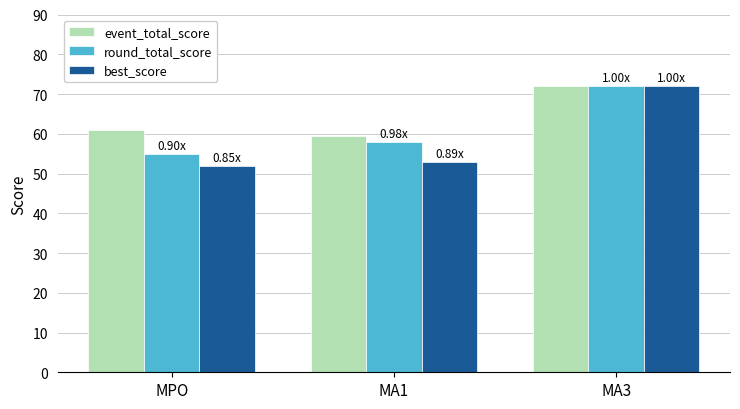

The value of event_total_score at MA1 is 59.4. True or false?

True